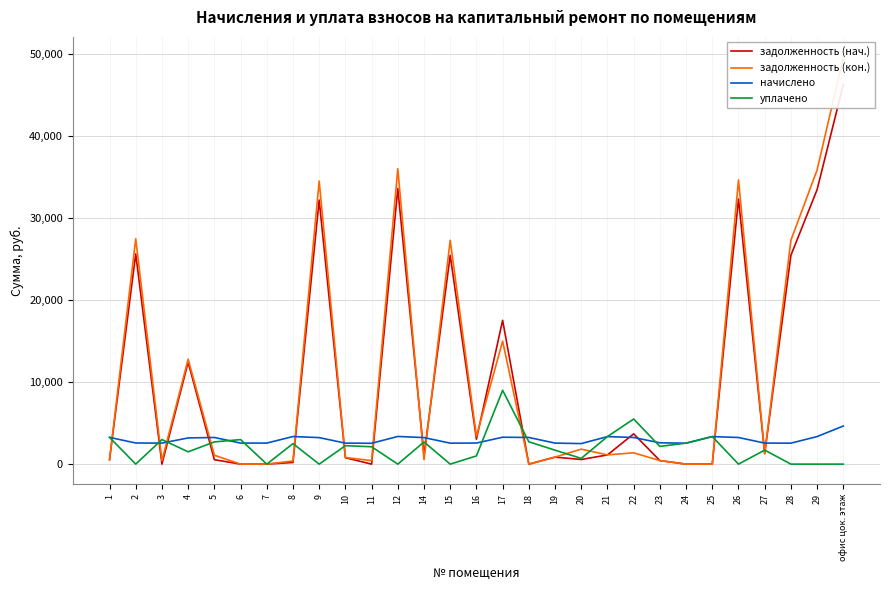

Which series has the largest total across all categories?

задолженность (кон.)